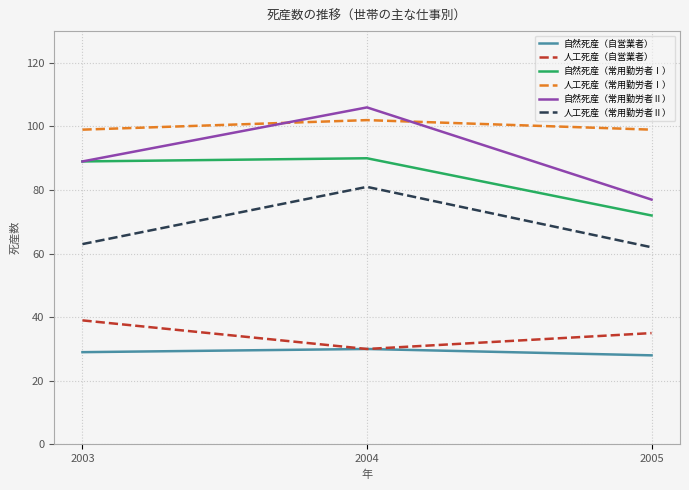

At which category is the sum across all series the highest?

2004